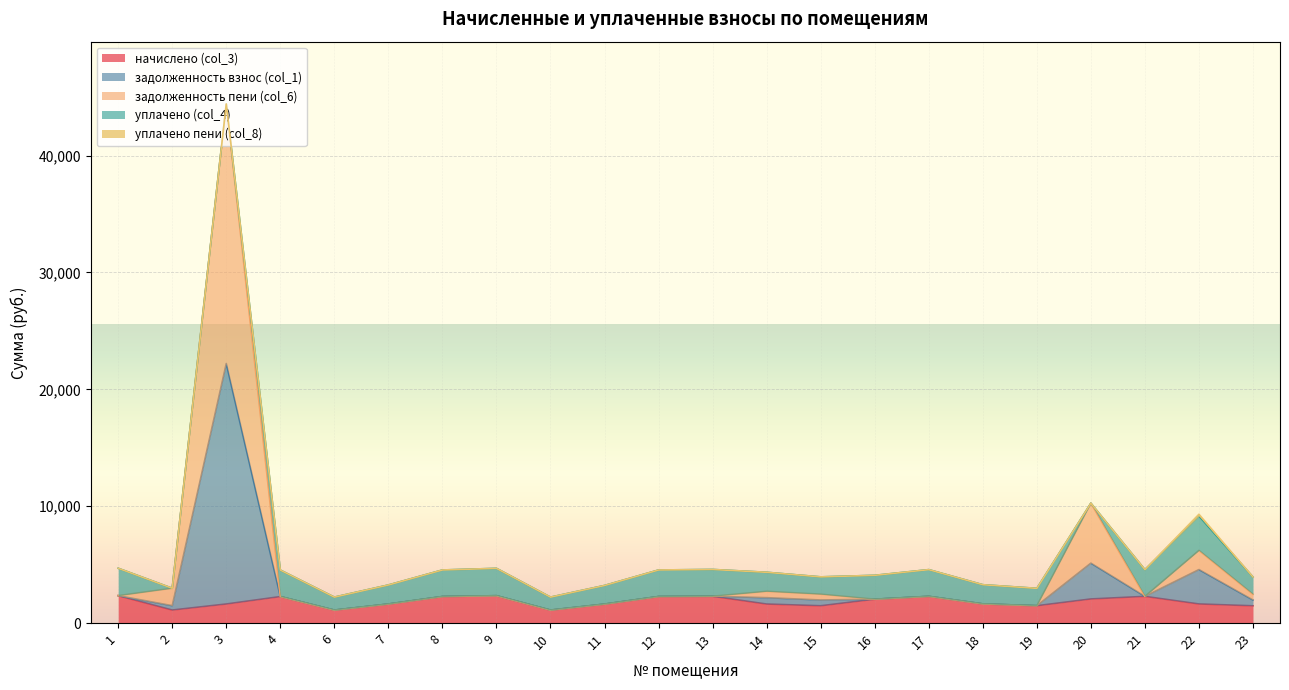

At which category is the sum across all series the highest?

3